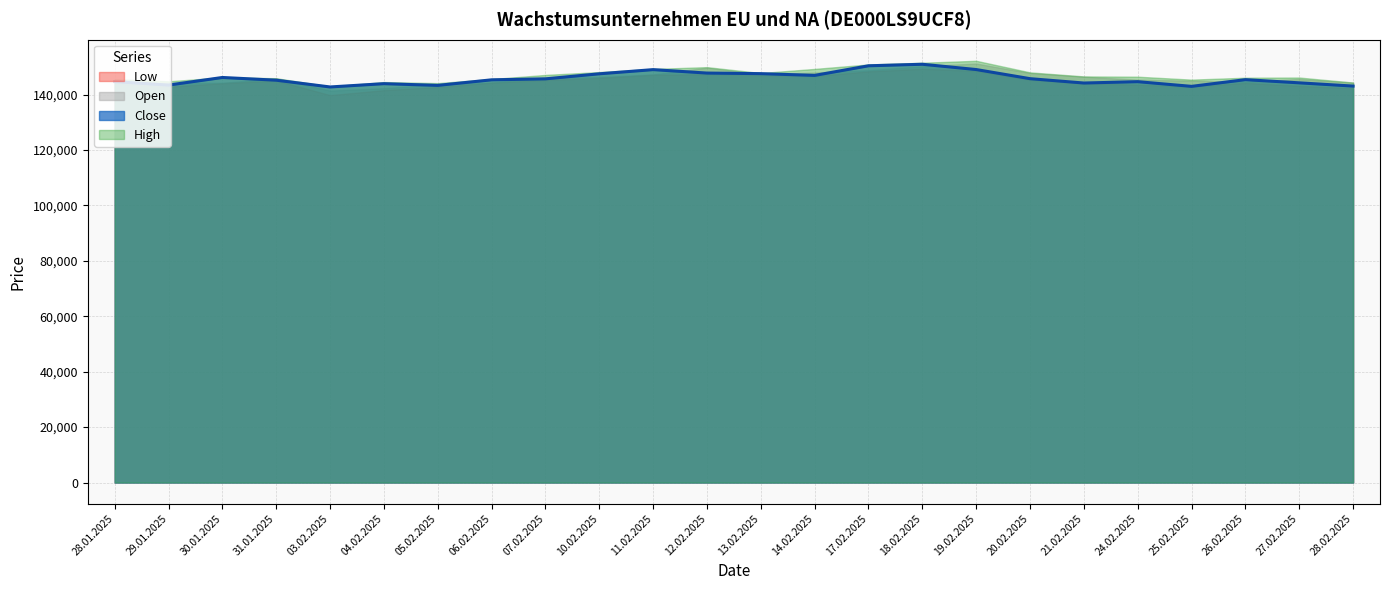

Which category has the highest value in the Close series?

18.02.2025